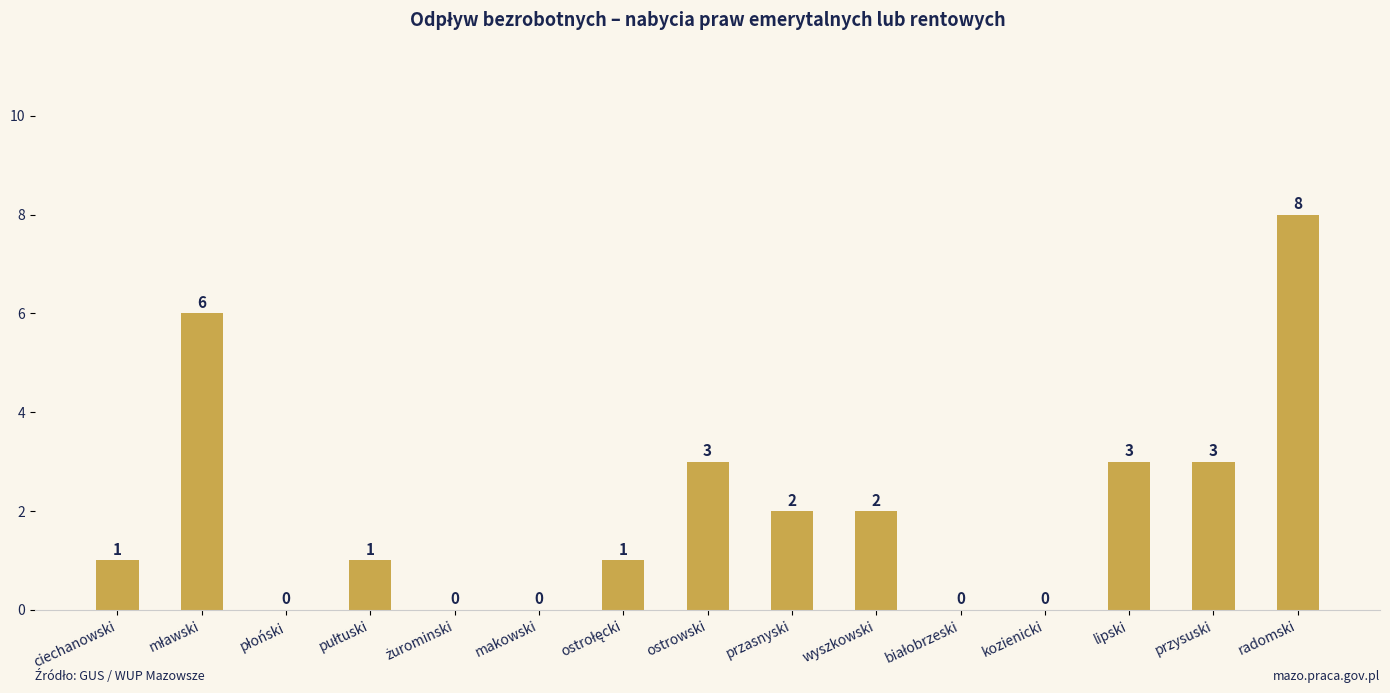

True or false: the data shows 3 at przasnyski.

False